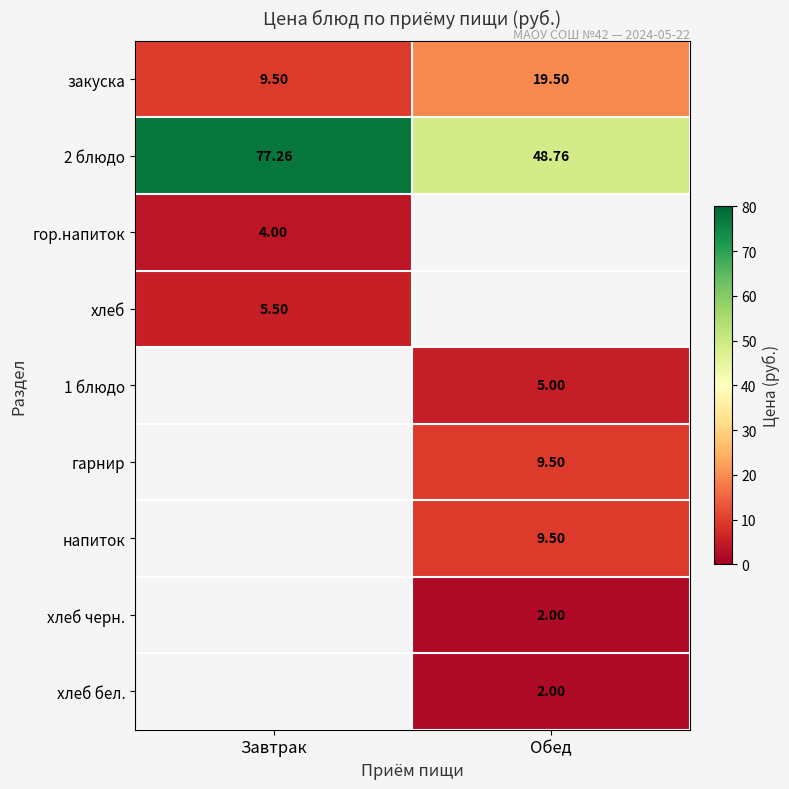

Is the value of хлеб бел. at Обед greater than the value of гор.напиток at Обед?

No